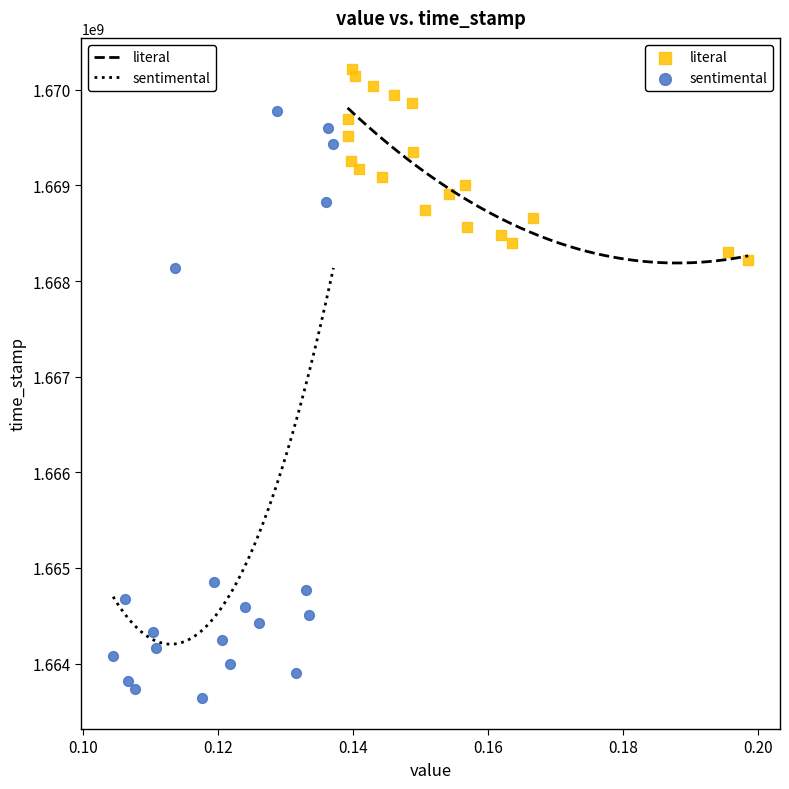

Which series contains the highest Y value?

literal